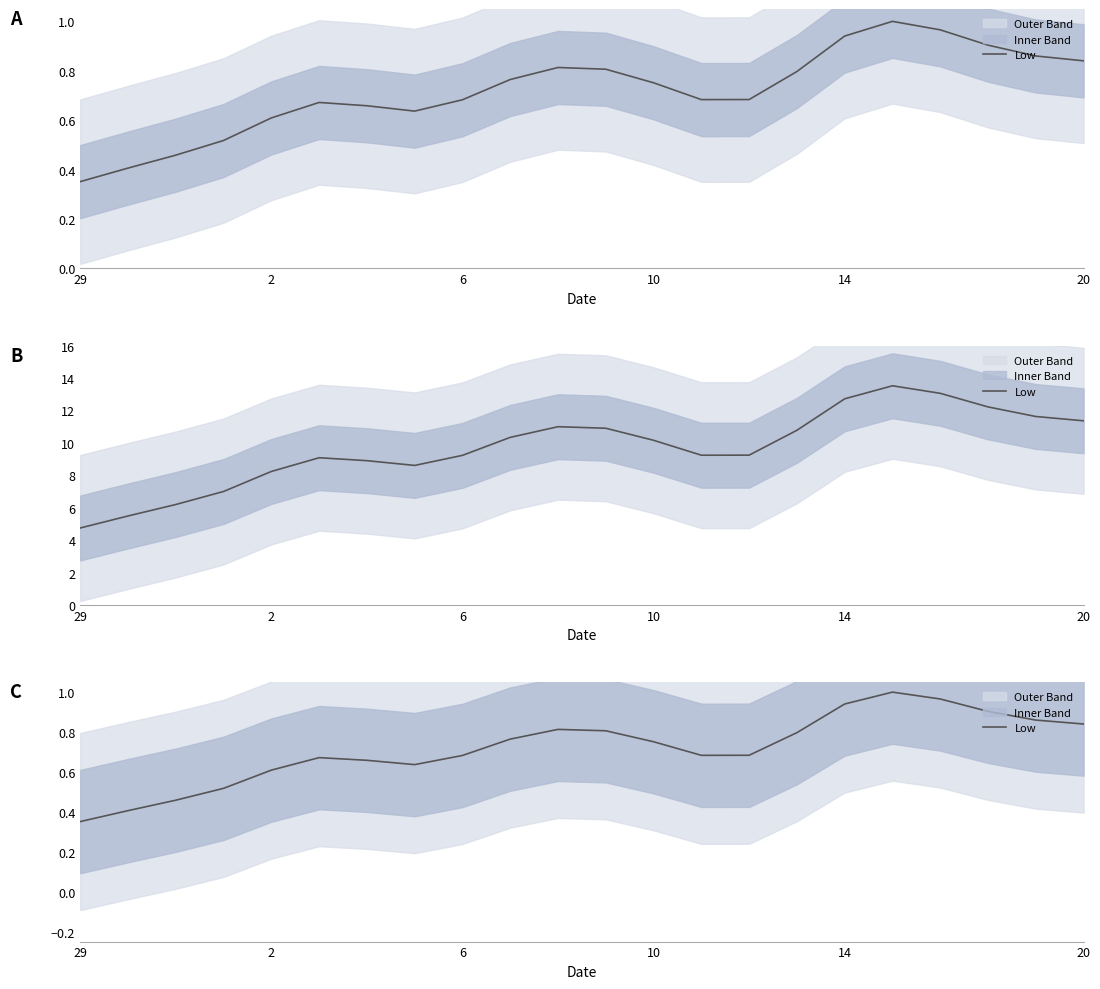

What is the value of the 12th point from the left?

0.8